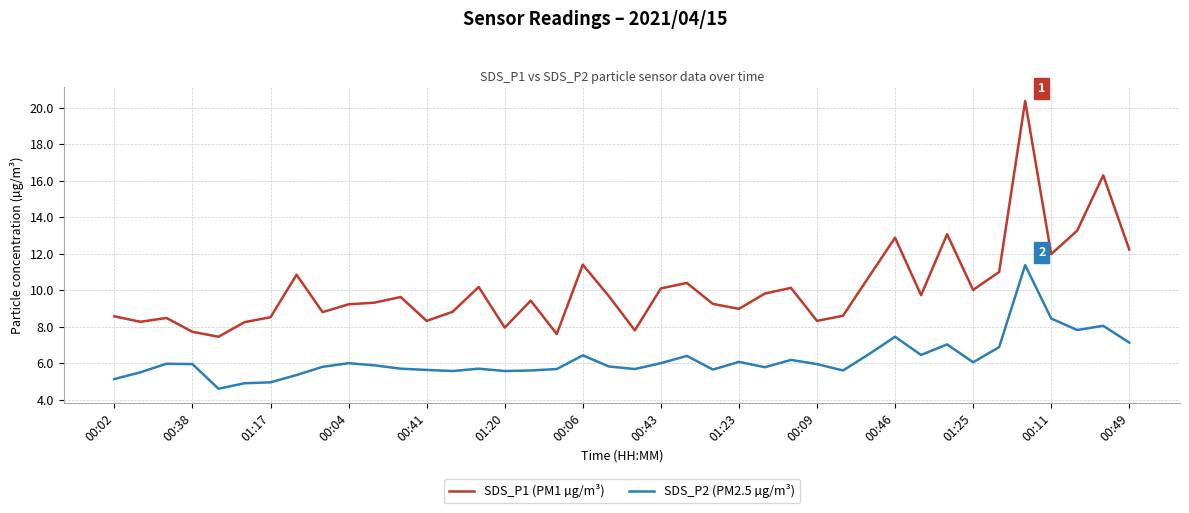

List the series in order of their peak value, lowest first.

SDS_P2 (PM2.5 µg/m³), SDS_P1 (PM1 µg/m³)